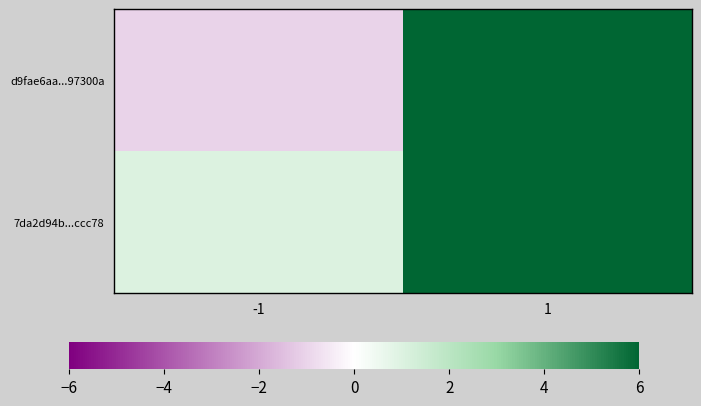

Rank the series by their average value, from highest to lowest.

d9fae6aa...97300a, 7da2d94b...ccc78